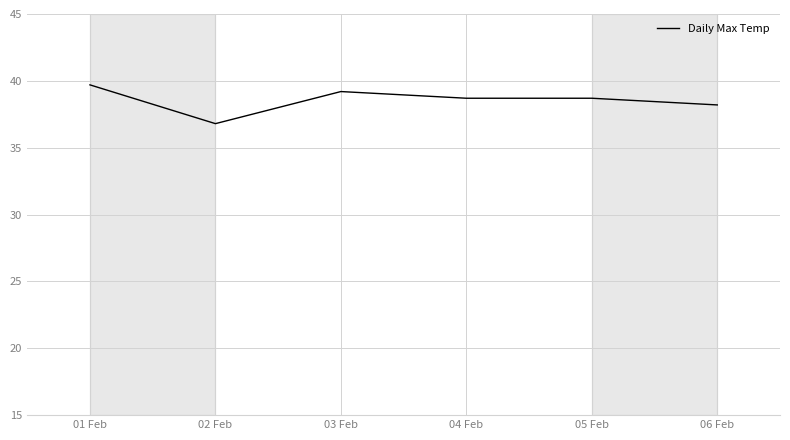

What position from the left is 02 Feb?

2